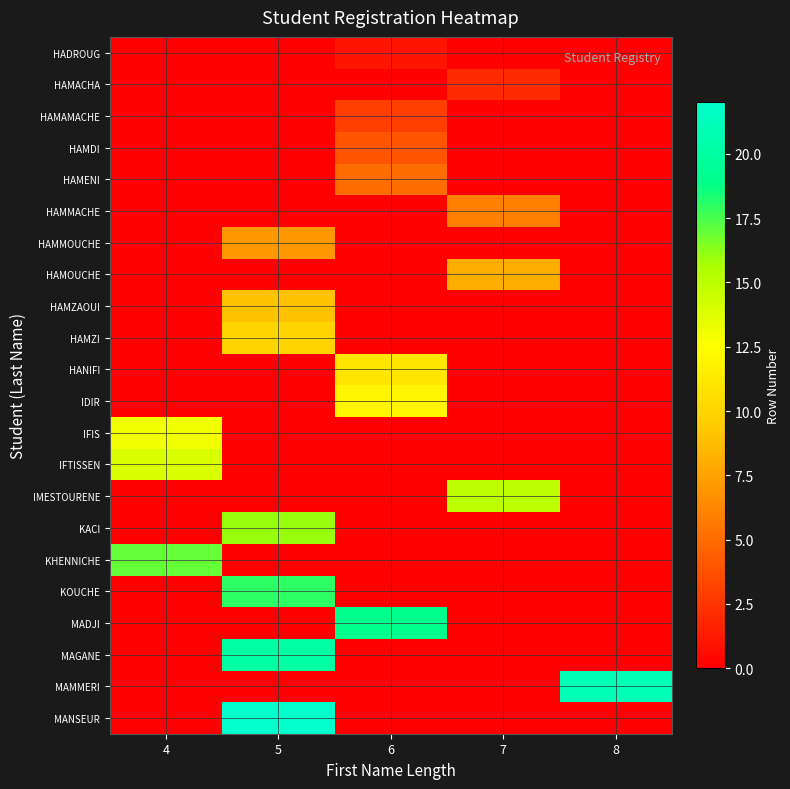

Reading right to left, what are all the values shown in this chart?

HADROUG: 8=0	7=0	6=1	5=0	4=0
HAMACHA: 8=0	7=2	6=0	5=0	4=0
HAMAMACHE: 8=0	7=0	6=3	5=0	4=0
HAMDI: 8=0	7=0	6=4	5=0	4=0
HAMENI: 8=0	7=0	6=5	5=0	4=0
HAMMACHE: 8=0	7=6	6=0	5=0	4=0
HAMMOUCHE: 8=0	7=0	6=0	5=7	4=0
HAMOUCHE: 8=0	7=8	6=0	5=0	4=0
HAMZAOUI: 8=0	7=0	6=0	5=9	4=0
HAMZI: 8=0	7=0	6=0	5=10	4=0
HANIFI: 8=0	7=0	6=11	5=0	4=0
IDIR: 8=0	7=0	6=12	5=0	4=0
IFIS: 8=0	7=0	6=0	5=0	4=13
IFTISSEN: 8=0	7=0	6=0	5=0	4=14
IMESTOURENE: 8=0	7=15	6=0	5=0	4=0
KACI: 8=0	7=0	6=0	5=16	4=0
KHENNICHE: 8=0	7=0	6=0	5=0	4=17
KOUCHE: 8=0	7=0	6=0	5=18	4=0
MADJI: 8=0	7=0	6=19	5=0	4=0
MAGANE: 8=0	7=0	6=0	5=20	4=0
MAMMERI: 8=21	7=0	6=0	5=0	4=0
MANSEUR: 8=0	7=0	6=0	5=22	4=0